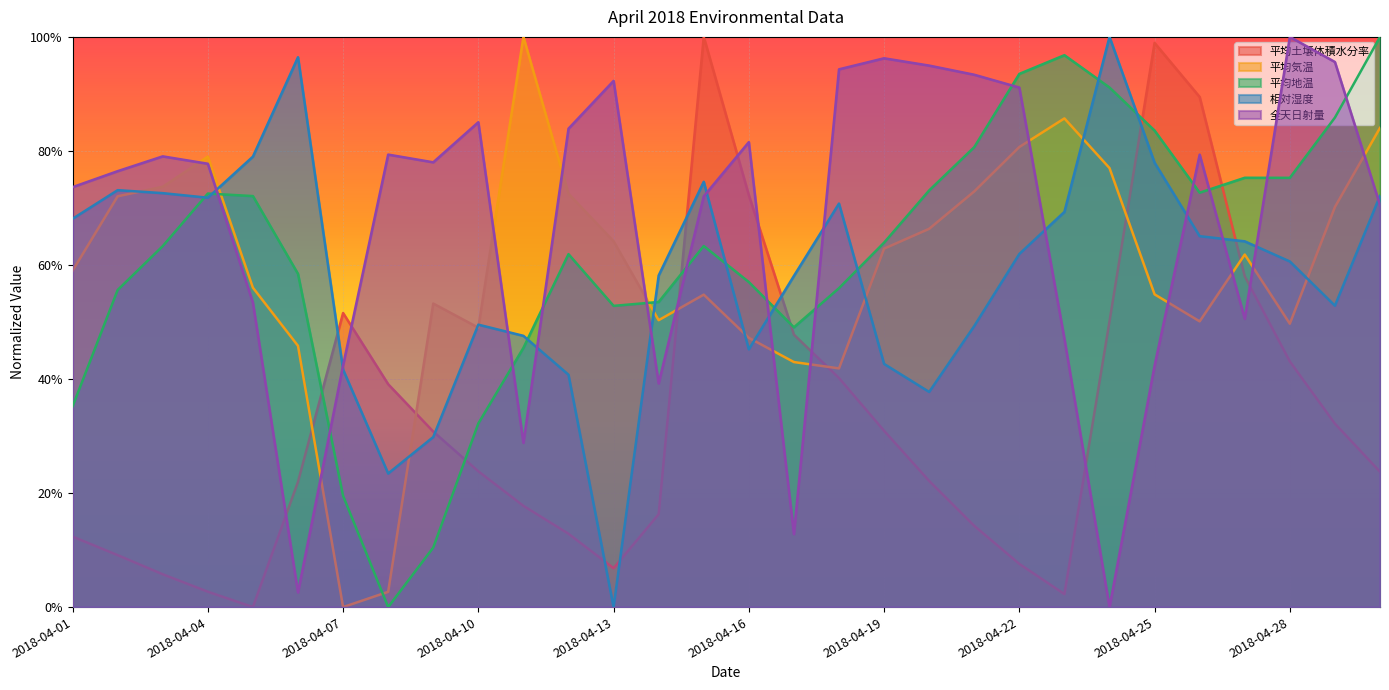

The value of 全天日射量 at 2018-04-22 is 0.6. True or false?

False